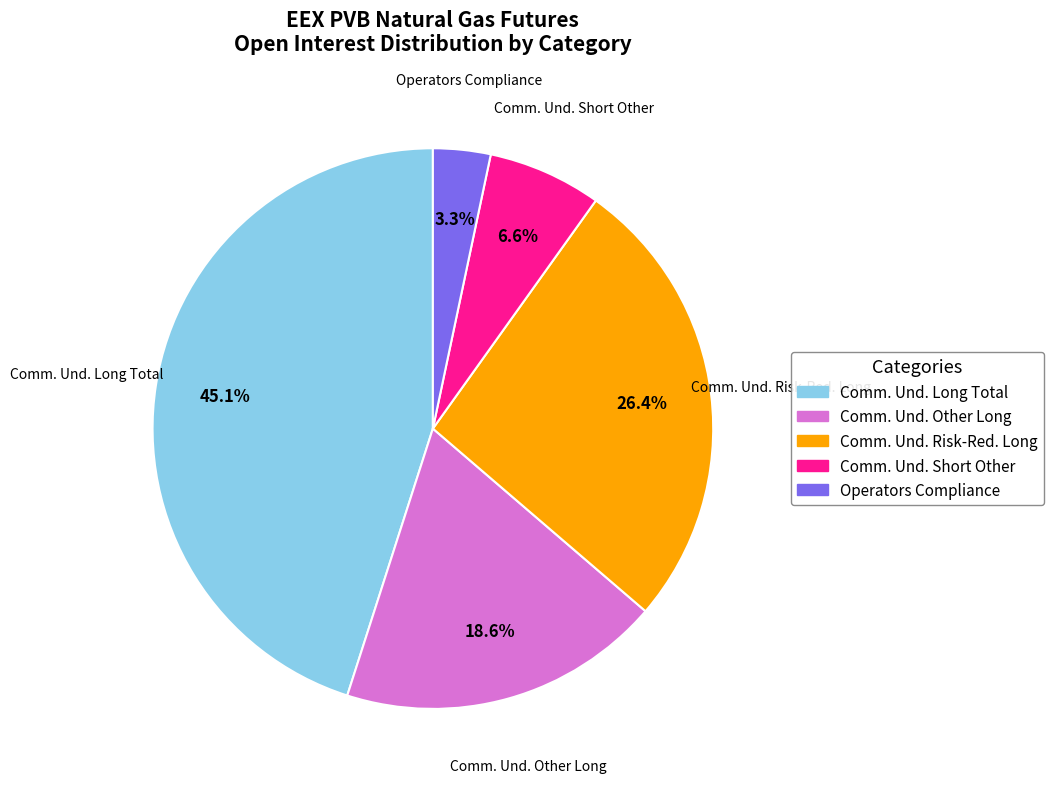

Is there a majority slice in this chart?

No